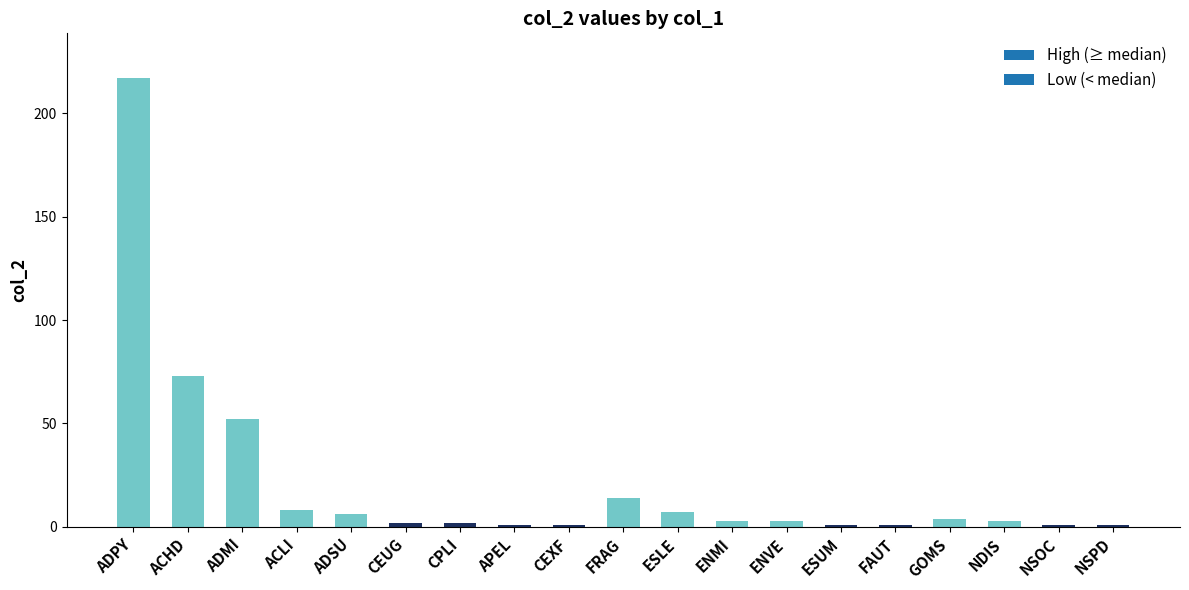

What is the minimum value shown in the chart?

1